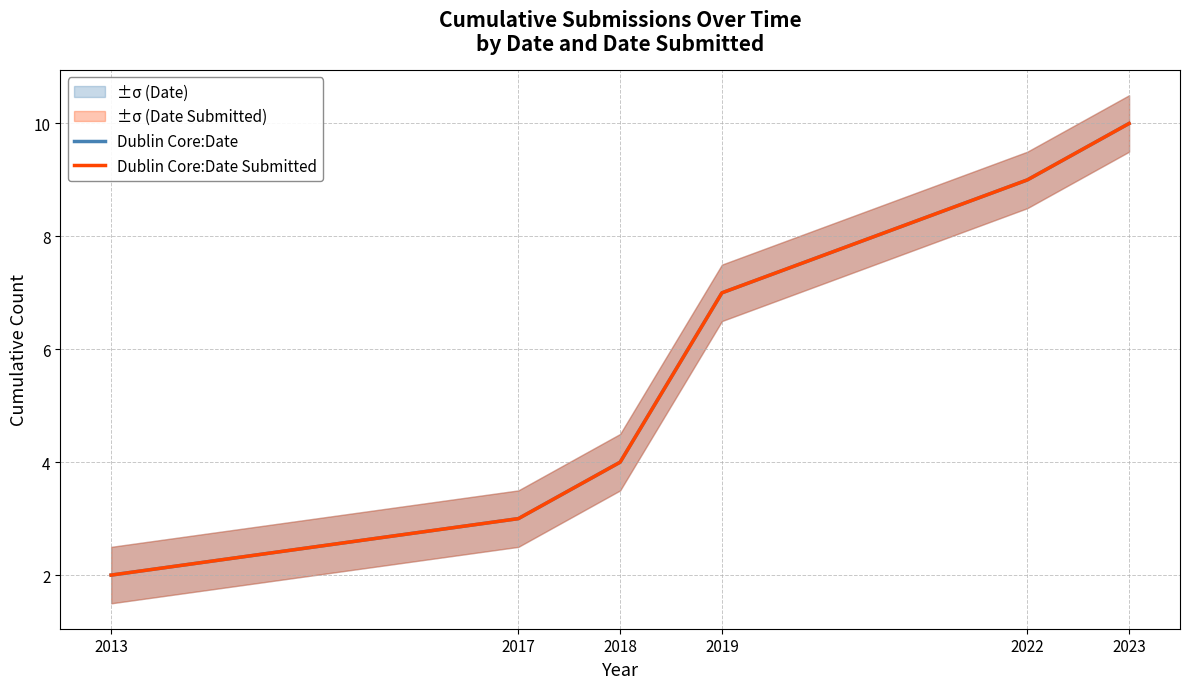

What value does the Dublin Core:Date Submitted series have at 2018?

4